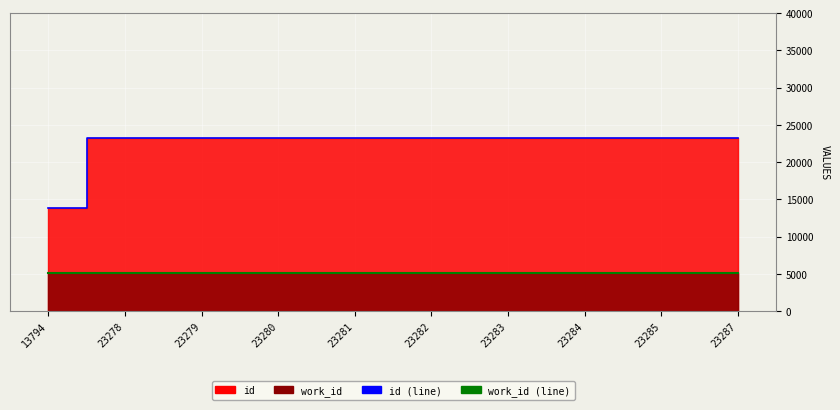

Rank the categories by id (line) value from highest to lowest.

23287, 23285, 23284, 23283, 23282, 23281, 23280, 23279, 23278, 13794